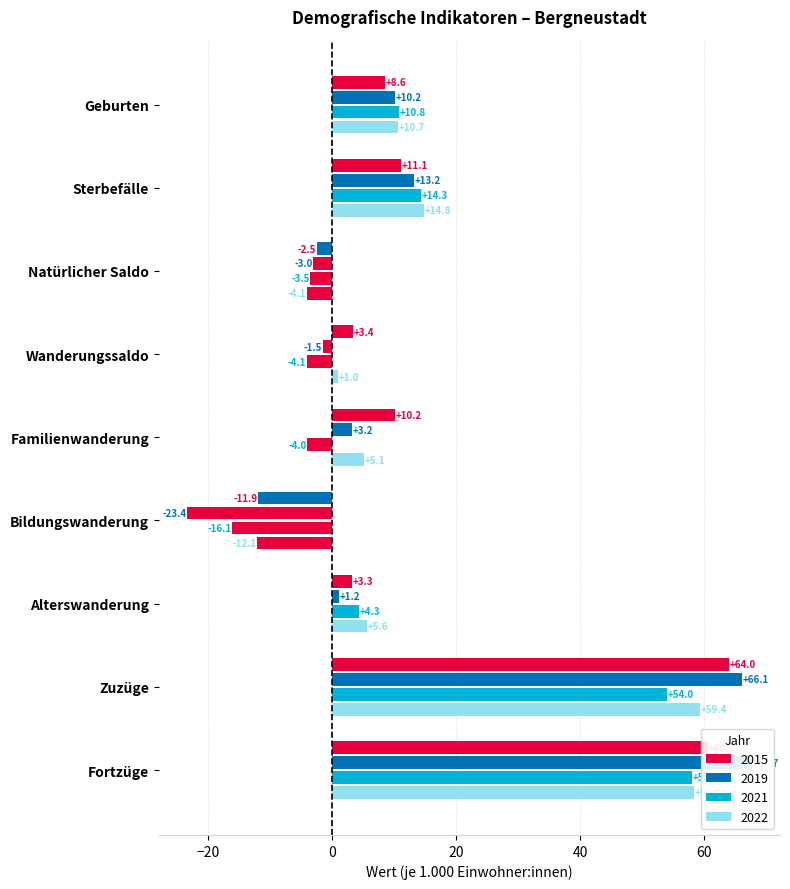

Is the value of 2015 at Alterswanderung greater than the value of 2022 at Fortzüge?

No